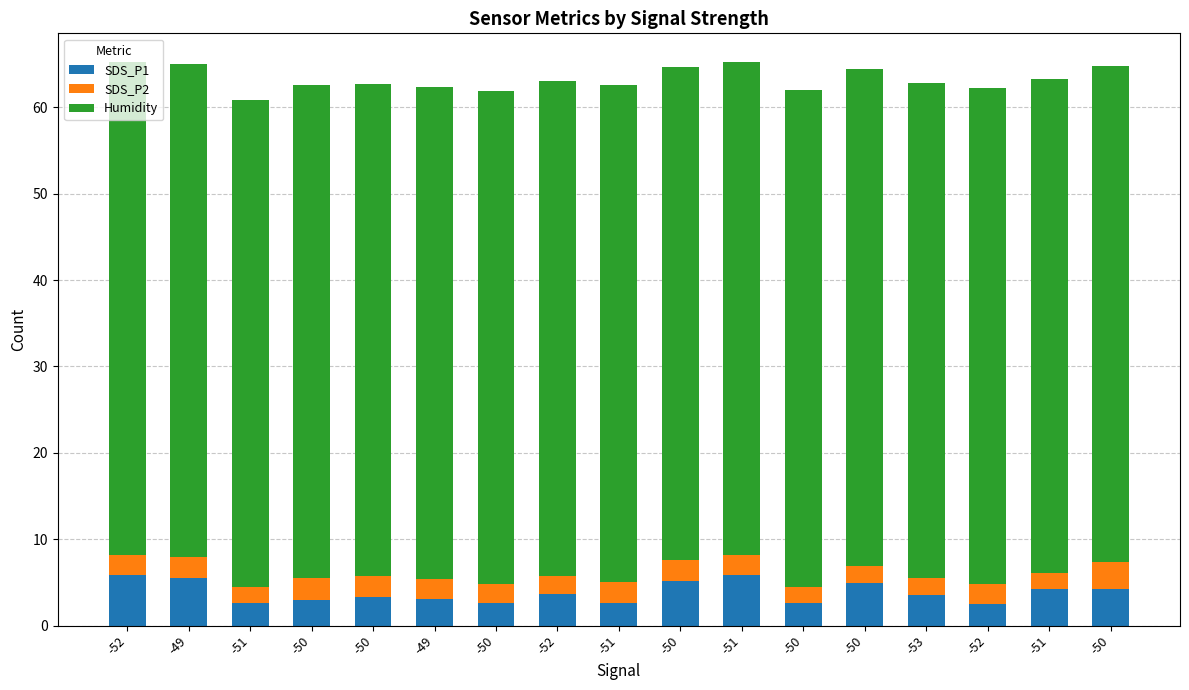

Does the chart contain any negative values?

No